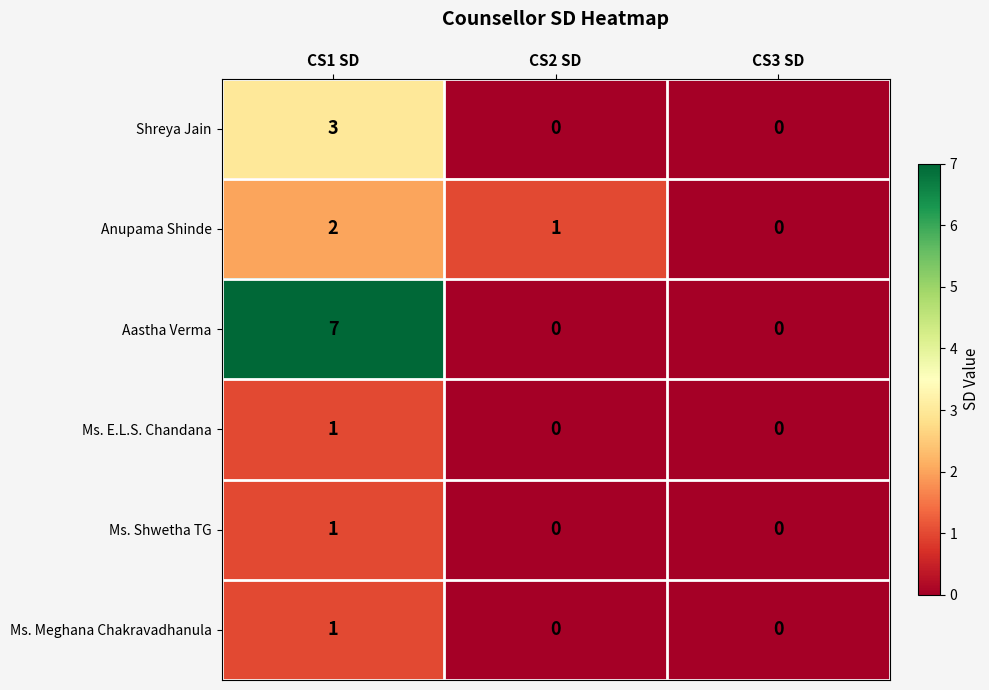

The value of Aastha Verma at CS3 SD is -5. True or false?

False